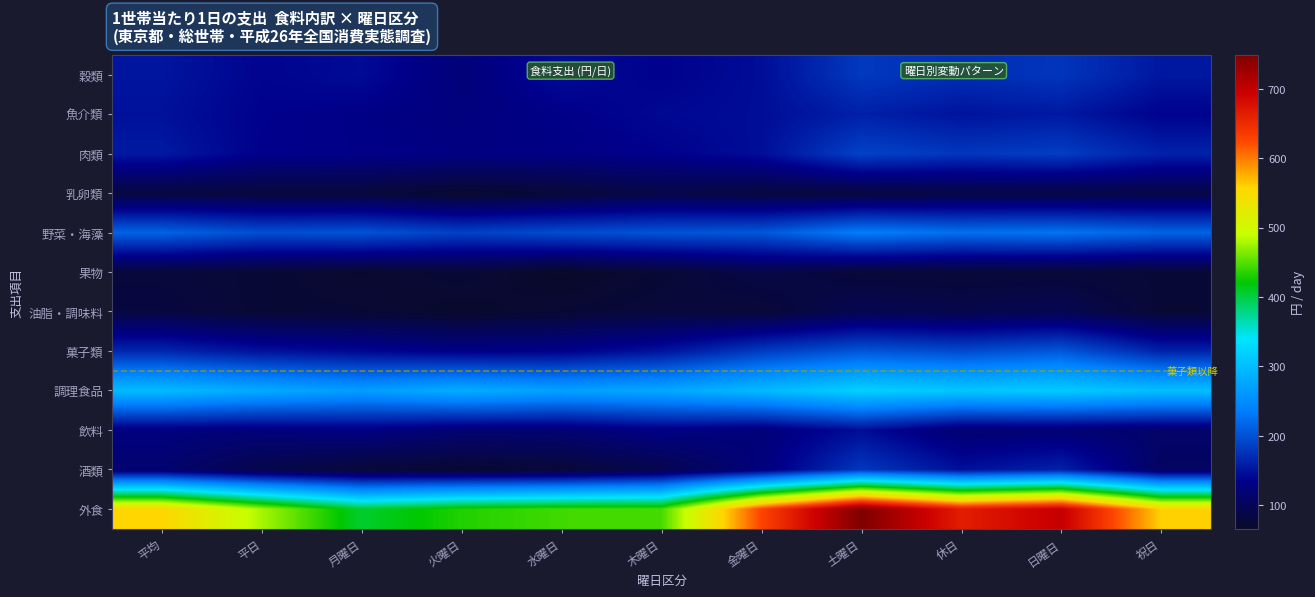

Which series has the largest total across all categories?

外食